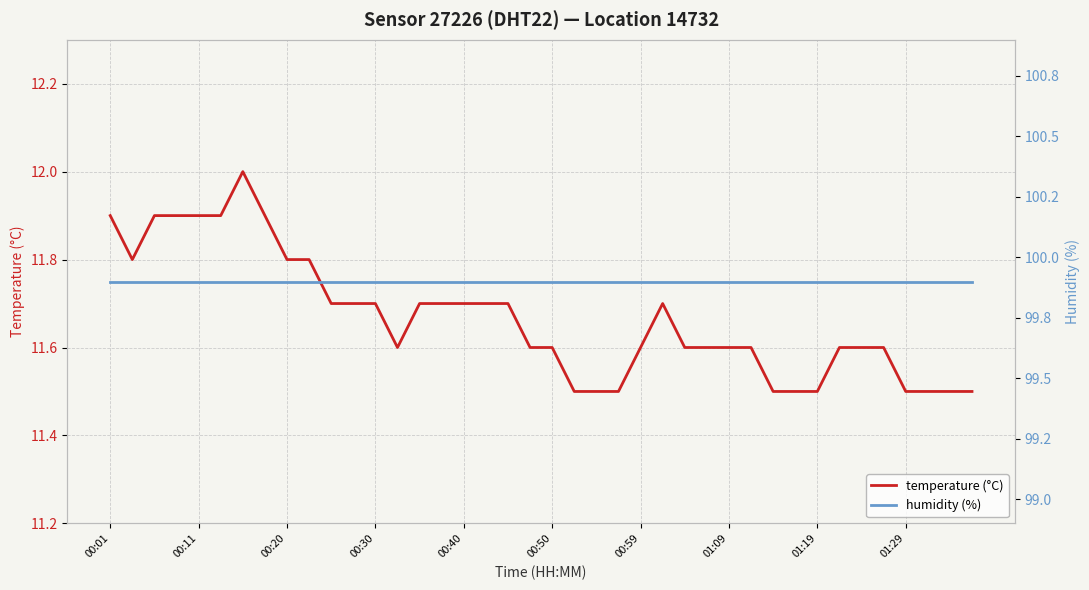

What is the average value of the temperature (°C) series?

11.7